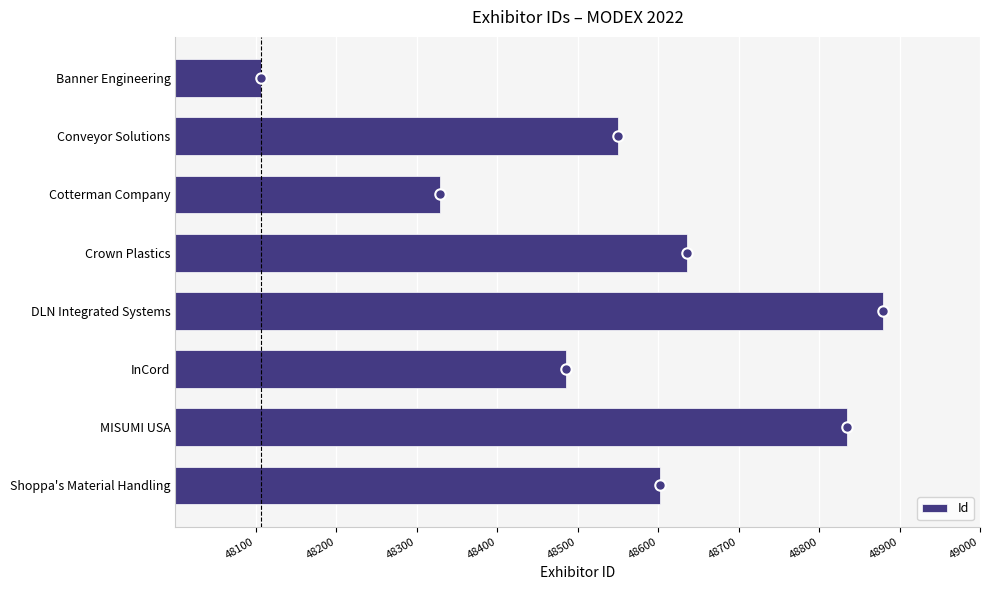

What is the difference between the values at Banner Engineering and Crown Plastics?

530